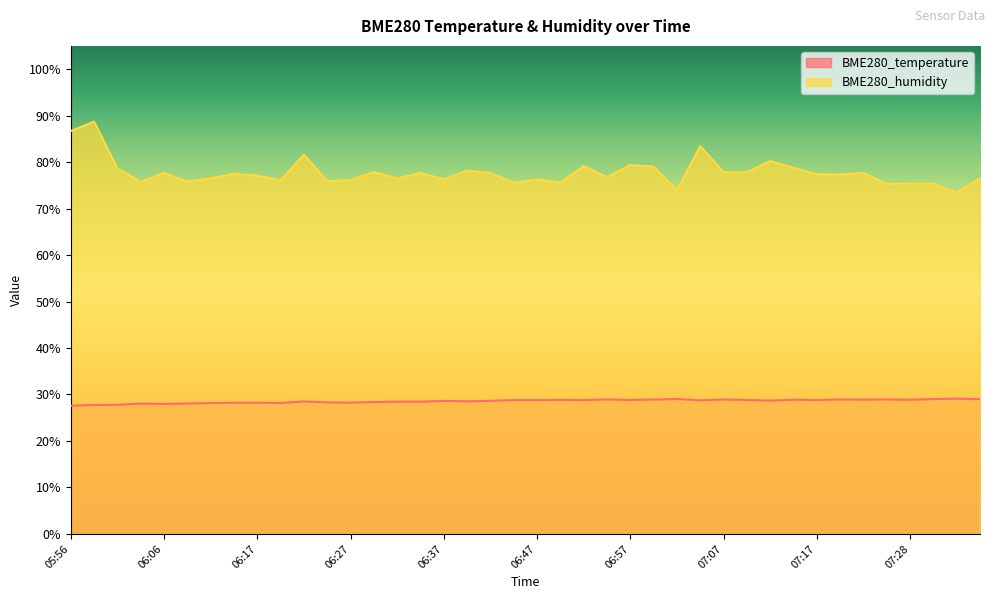

Where is the first local minimum for BME280_temperature?

06:06